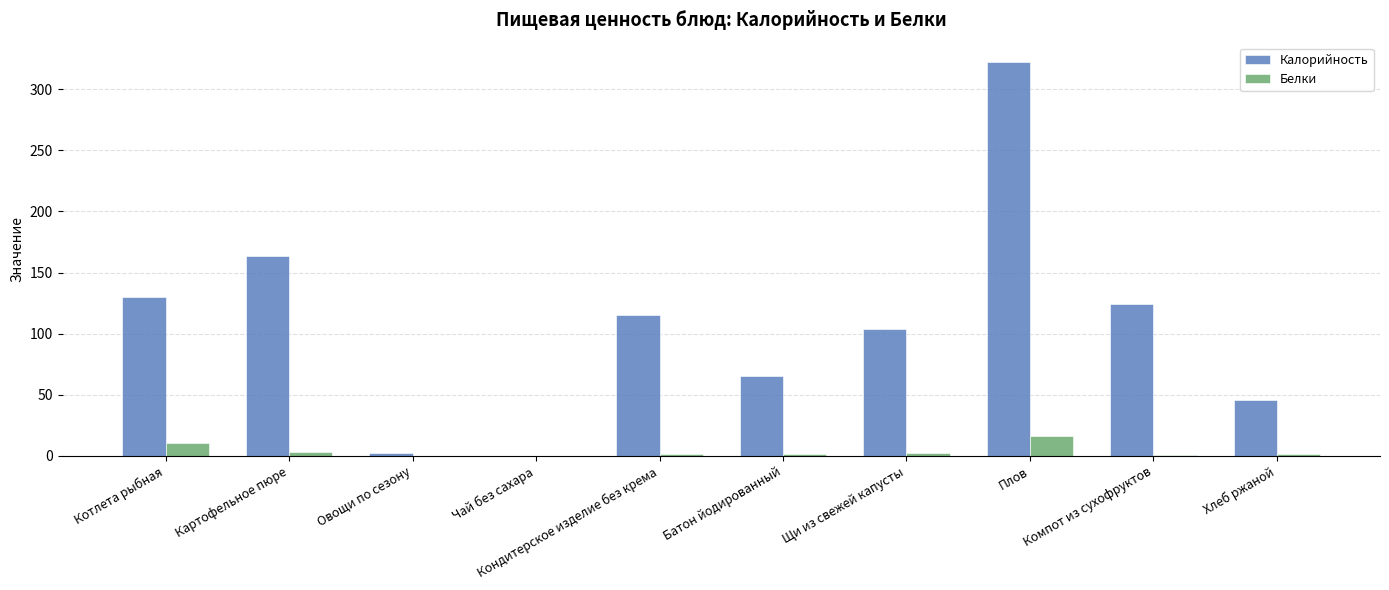

Which series has the largest total across all categories?

Калорийность